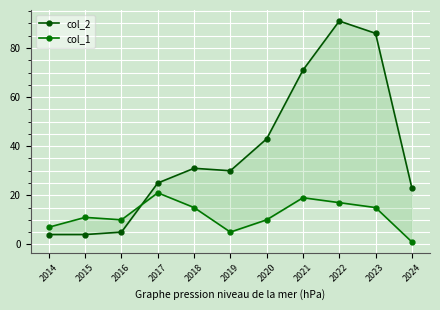

Between 2019 and 2021, which series saw the biggest shift?

col_2